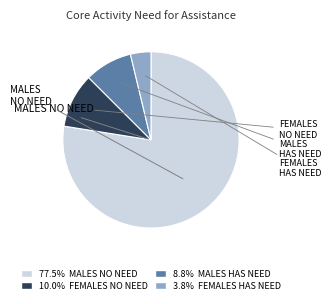

Does any single category account for the majority?

Yes